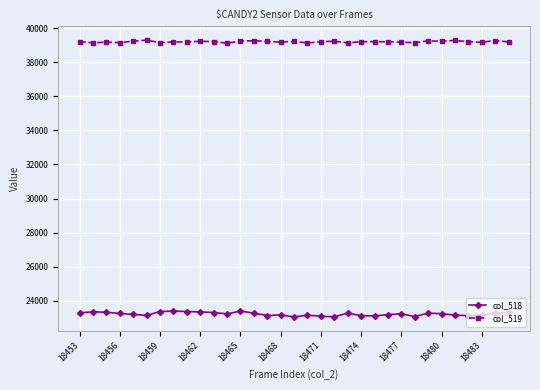

Which series has the largest total across all categories?

col_519